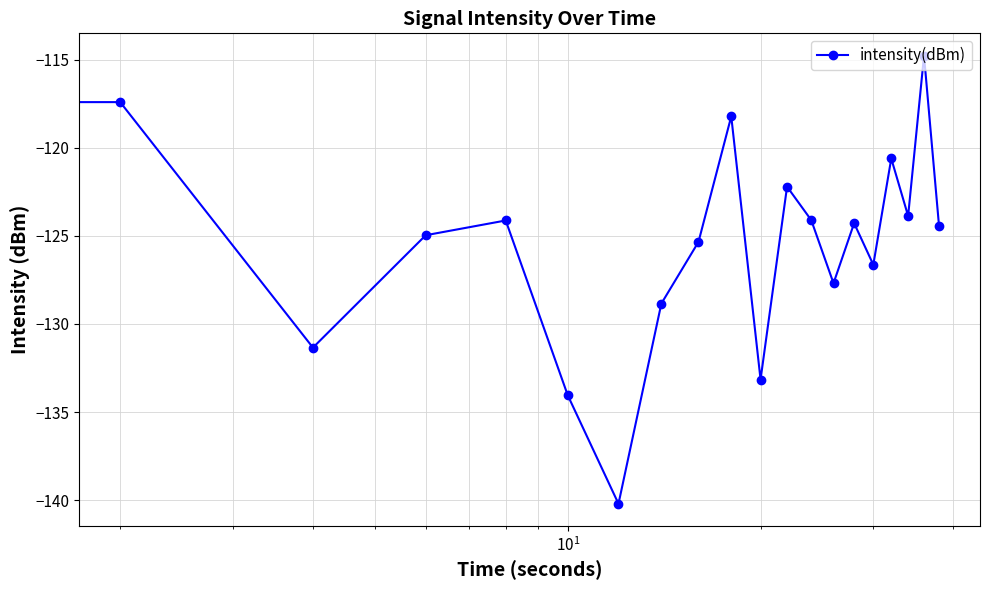

What is the value of the 12th point from the left?

-122.2